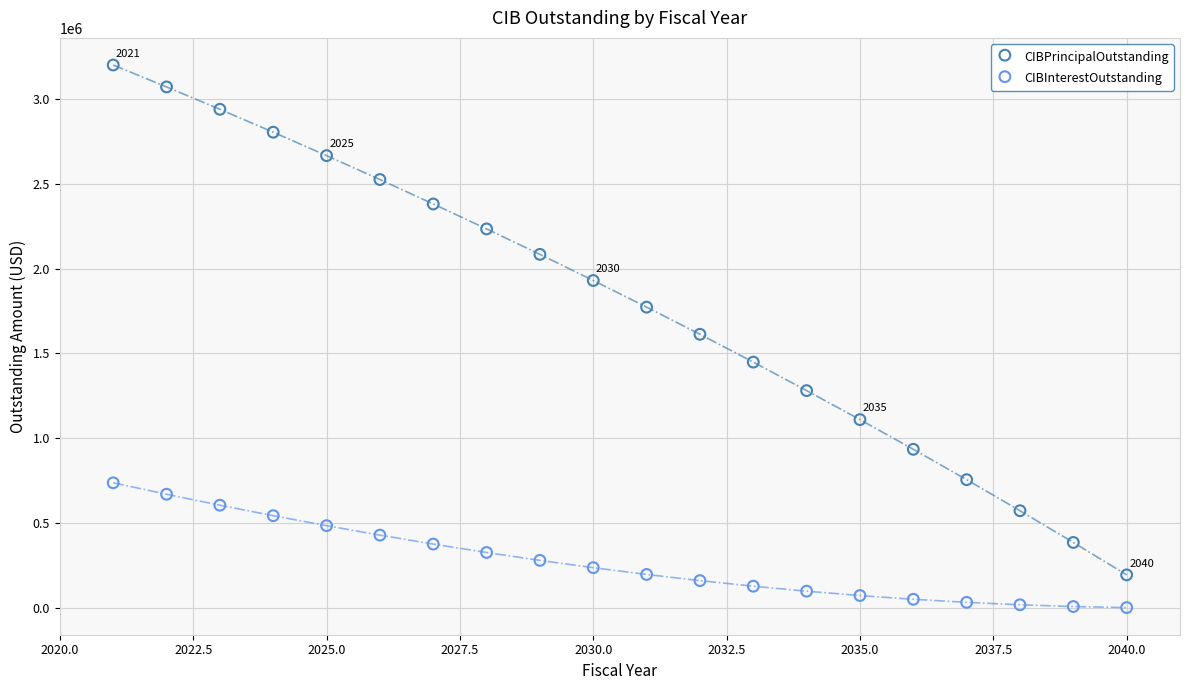

Across all data points, what is the range of X values (max minus min)?

19.0